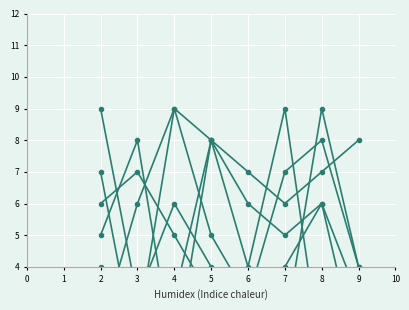

How many intersections are there between col_6 and col_3?

3